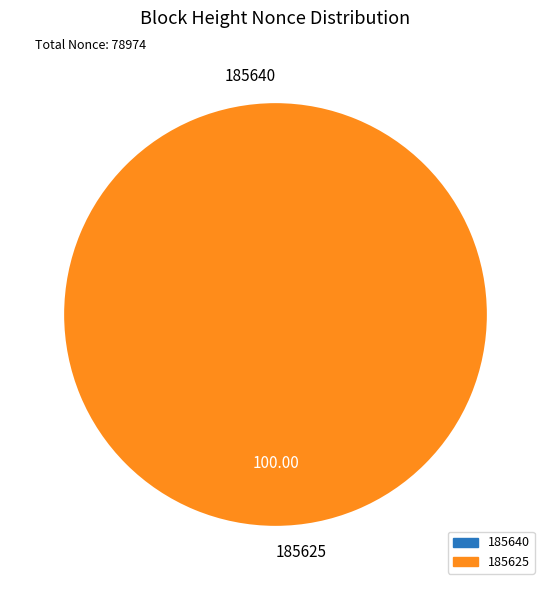

What is the smallest slice in the pie chart?

185640